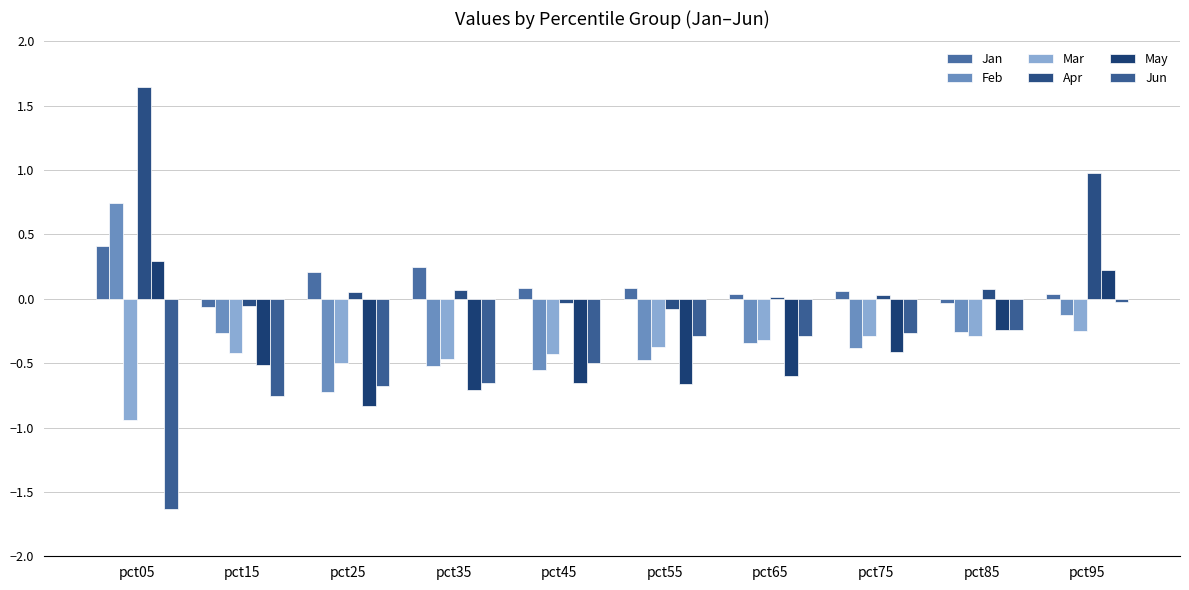

What is the difference between the maximum and minimum values in the Jan series?

0.5